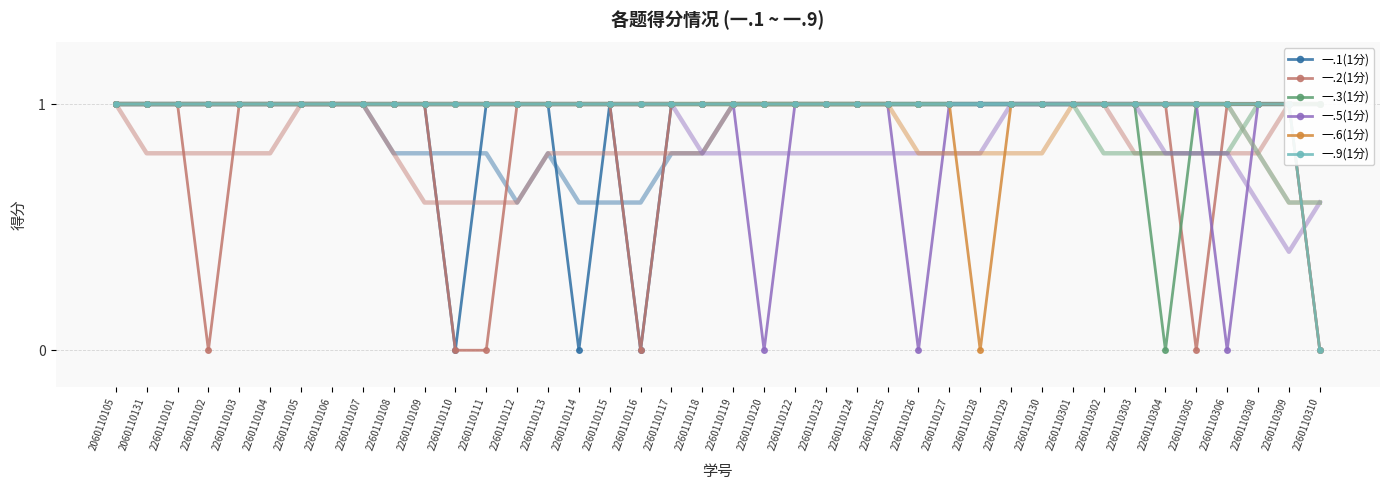

What is the spread (max minus min) of values at 2260110116?

1